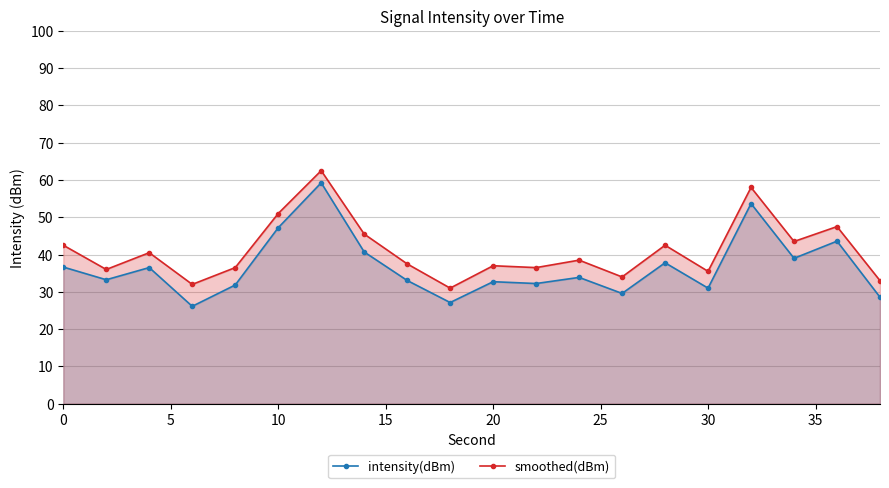

True or false: intensity(dBm) has more than 2 interior local peaks.

True